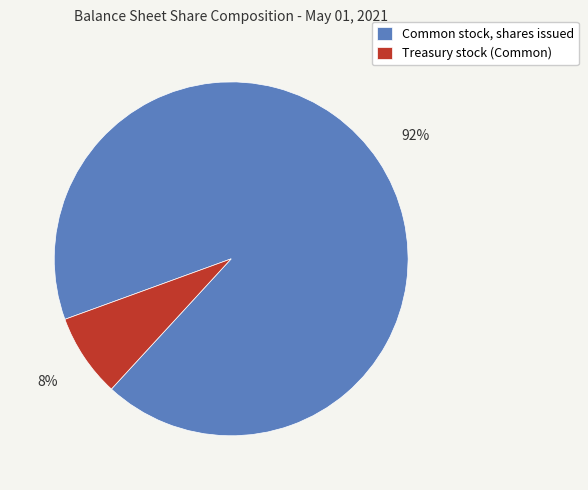

To the nearest percent, what is the average slice percentage?

50%